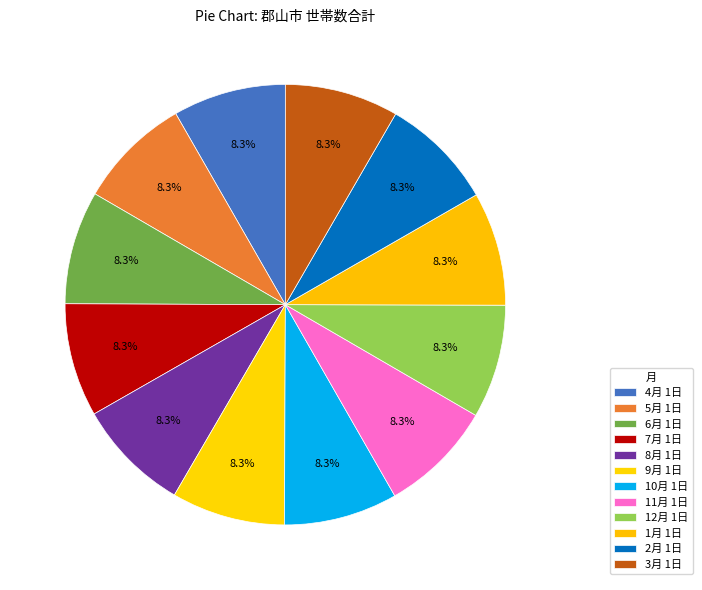

Which has a higher value, 11月 1日 or 4月 1日?

11月 1日